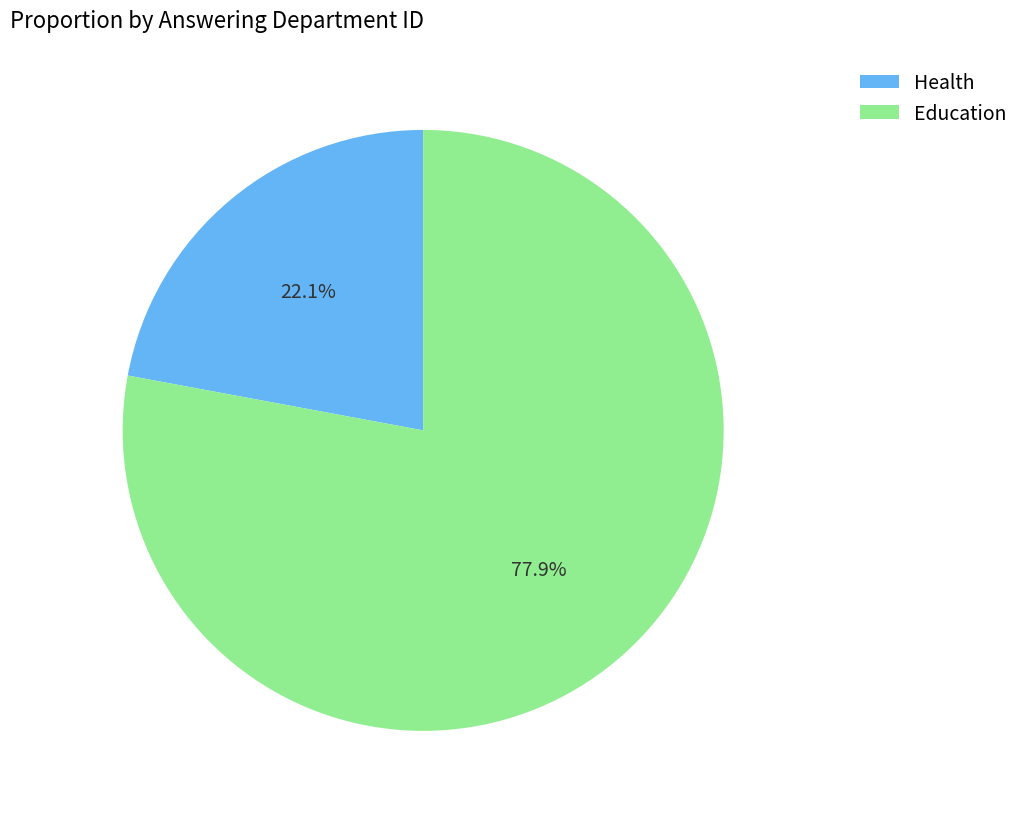

How much of the chart is everything except Health?

77.9%